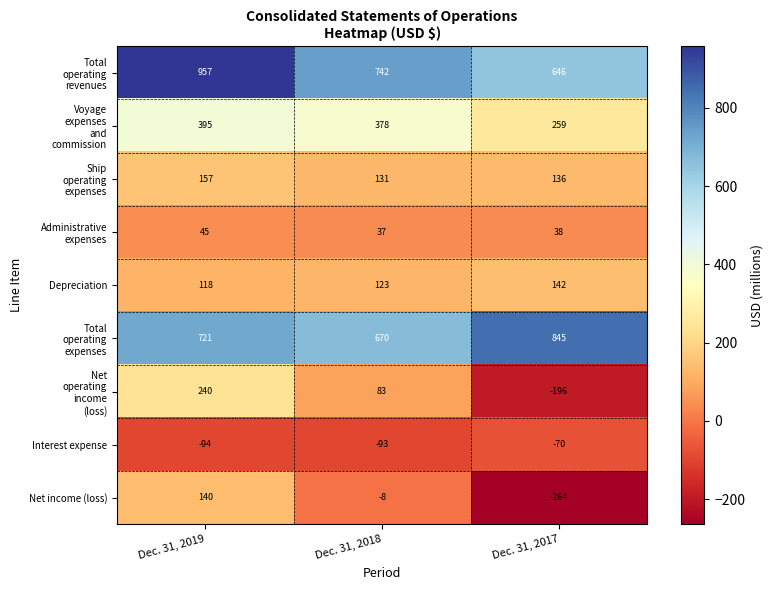

At which label is Interest expense closest to -82?

Dec. 31, 2018